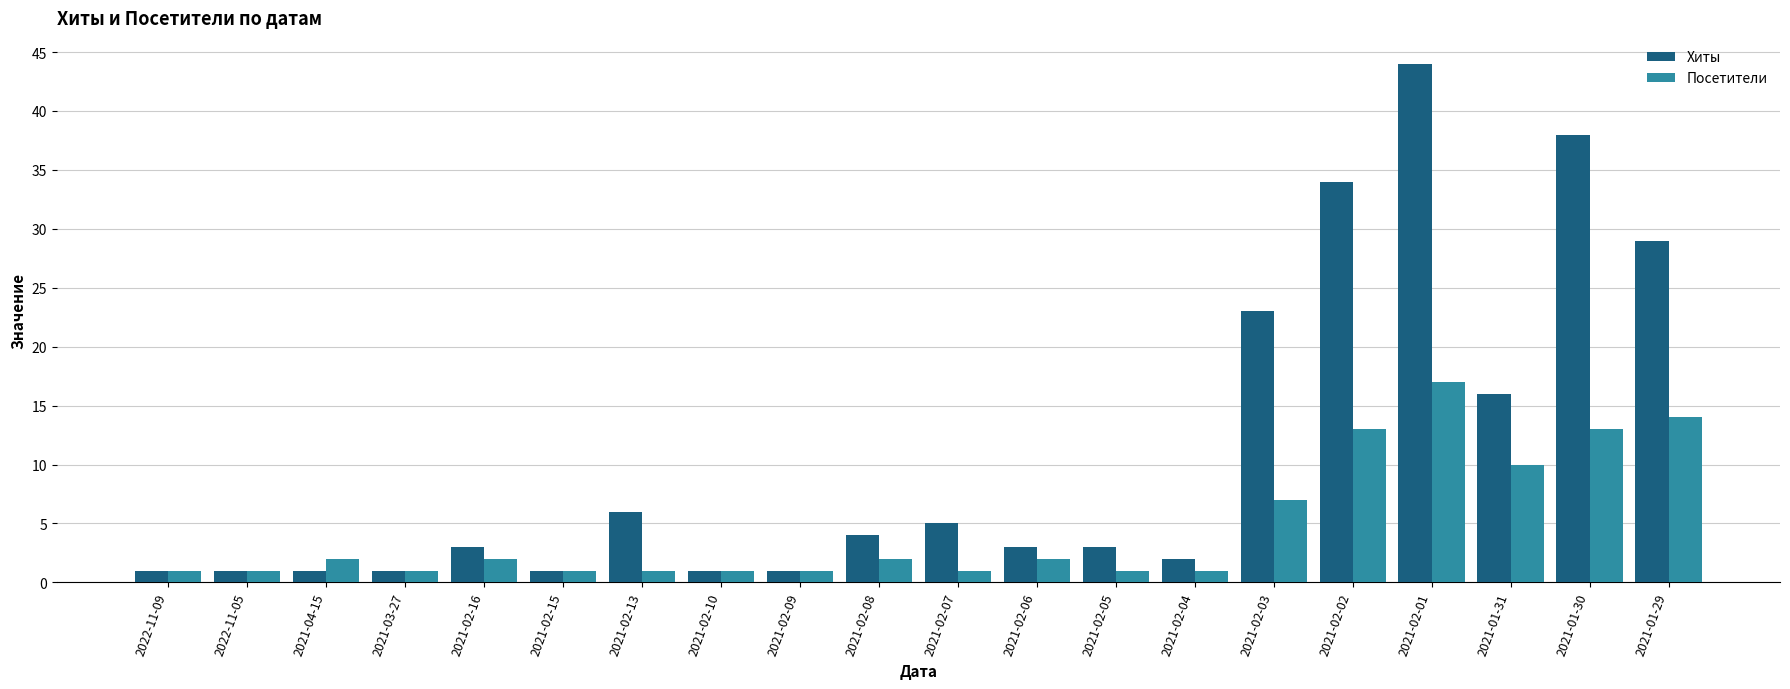

What is the total value across all series at 2021-02-01?

61